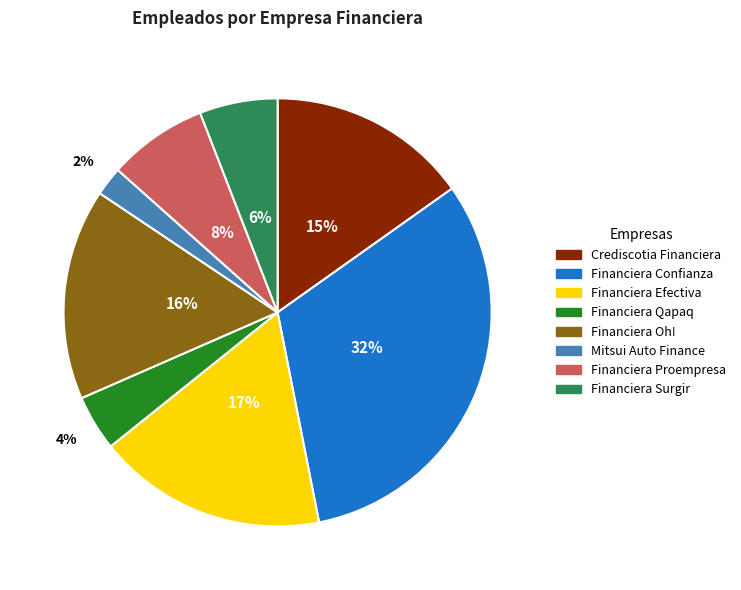

What percentage is the Financiera Proempresa slice, to the nearest percent?

8%